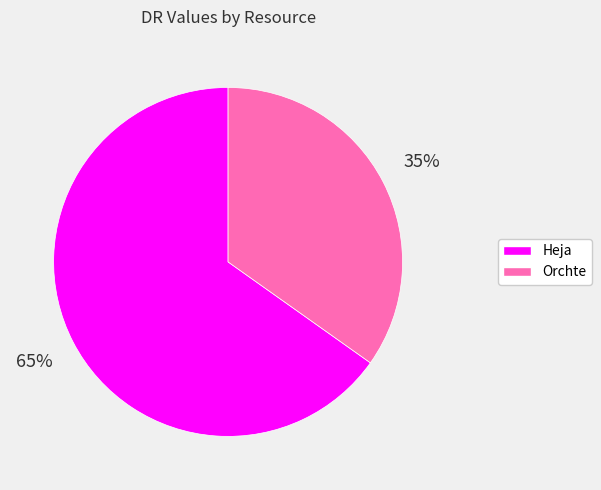

Which slice is the largest?

Heja